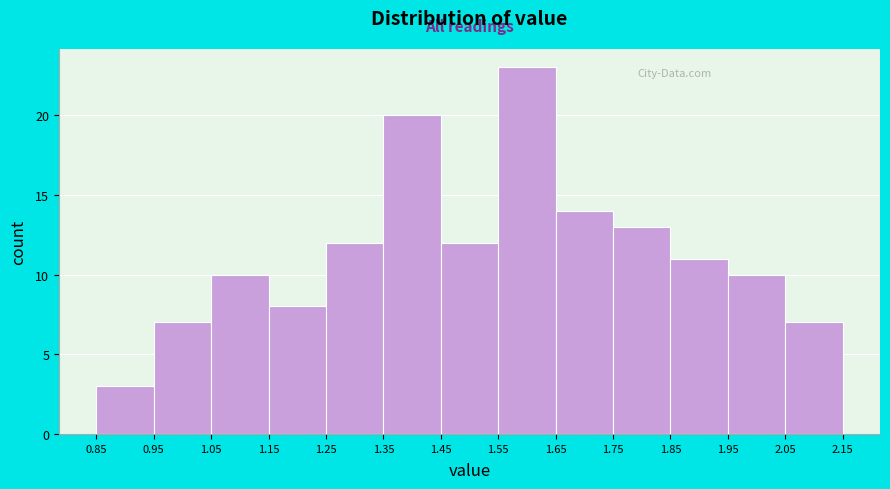

Over which range of the x-axis is the bar tallest?

1.55 to 1.65